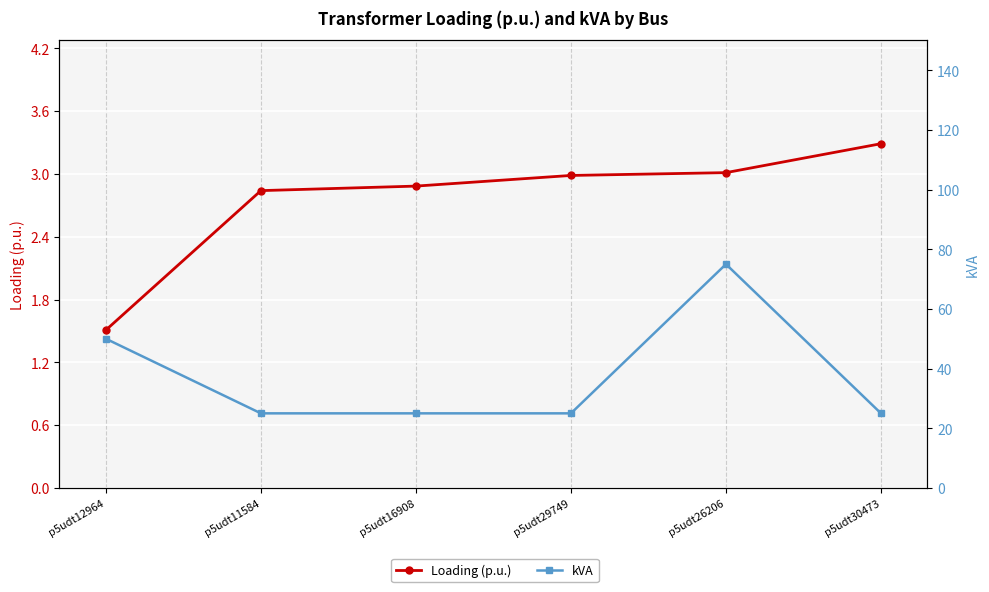

At which label does Loading (p.u.) reach its minimum?

p5udt12964